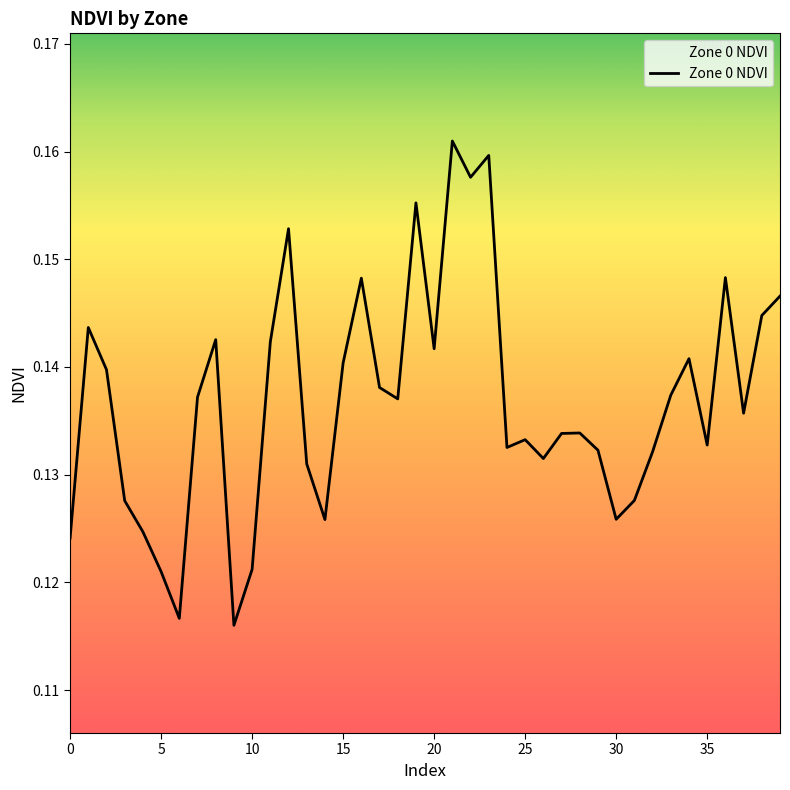

What is the value of the 32nd point from the left?

0.1